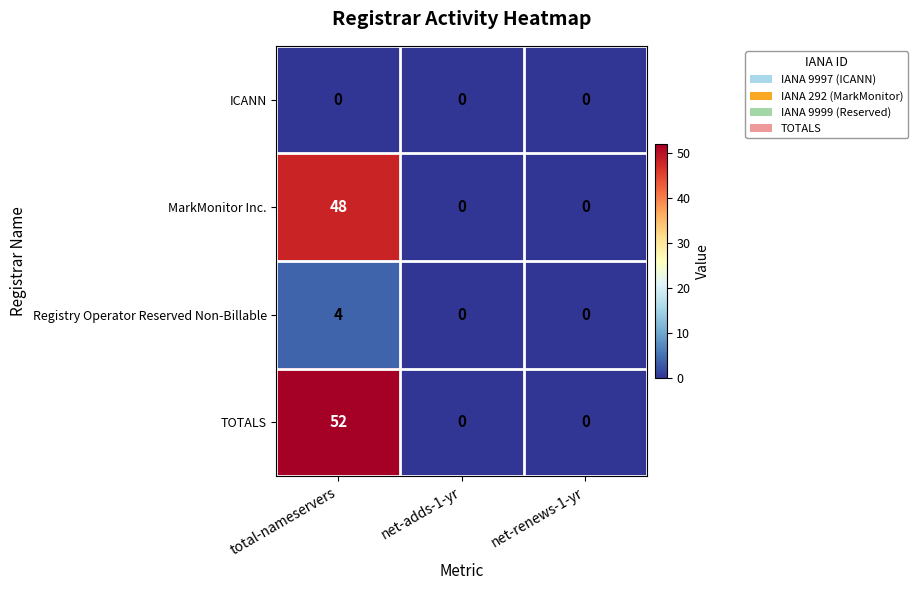

Which series has the largest range (max minus min)?

TOTALS